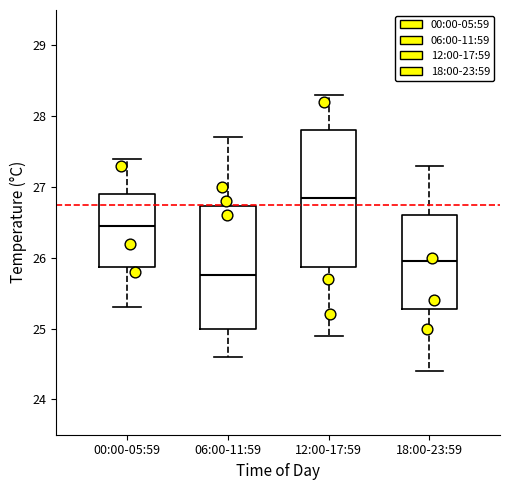

Reading left to right, read every box against the y-axis: the position of its median line, the range the box covers, and the ends of its whiskers. The values are not printed on the chart, so give them approximately, as read against the axis.

00:00-05:59: median 26.5, box 25.9 to 26.9, whiskers 25.3 to 27.4
06:00-11:59: median 25.8, box 25.0 to 26.7, whiskers 24.6 to 27.7
12:00-17:59: median 26.9, box 25.9 to 27.8, whiskers 24.9 to 28.3
18:00-23:59: median 26.0, box 25.3 to 26.6, whiskers 24.4 to 27.3